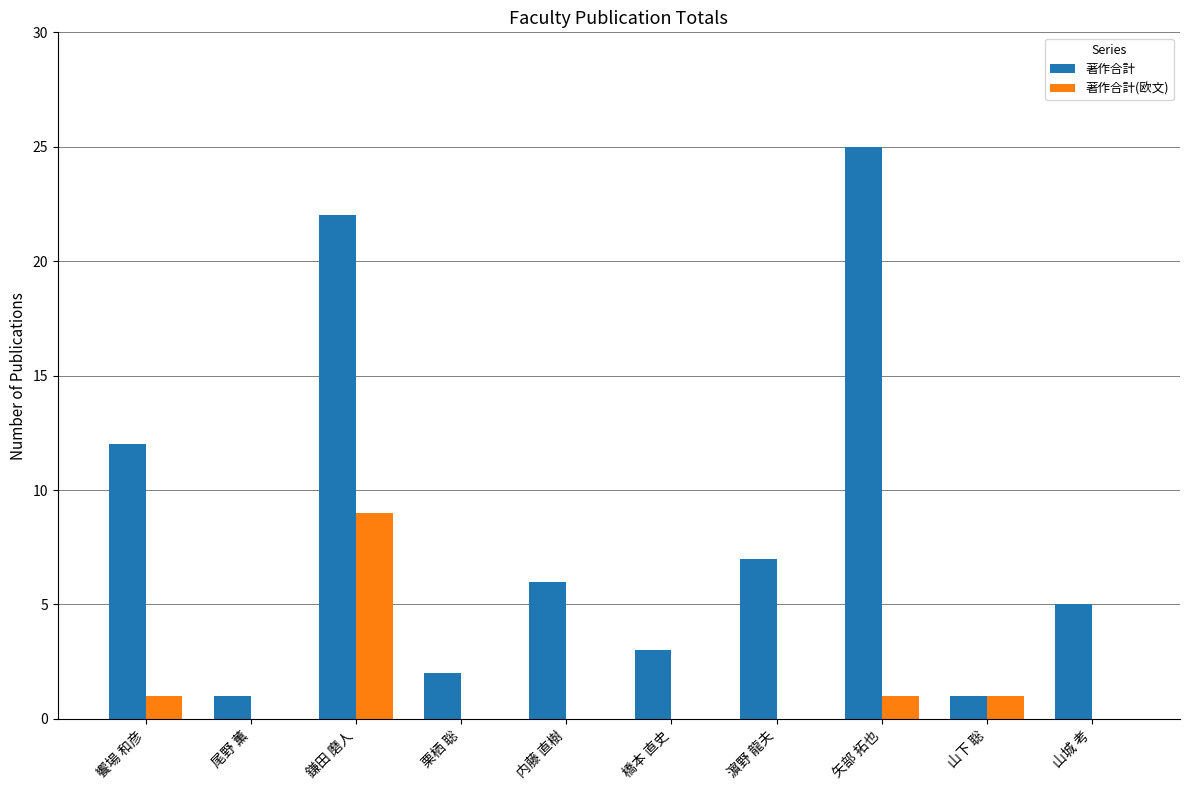

What is the sum of all 著作合計(欧文) values?

12